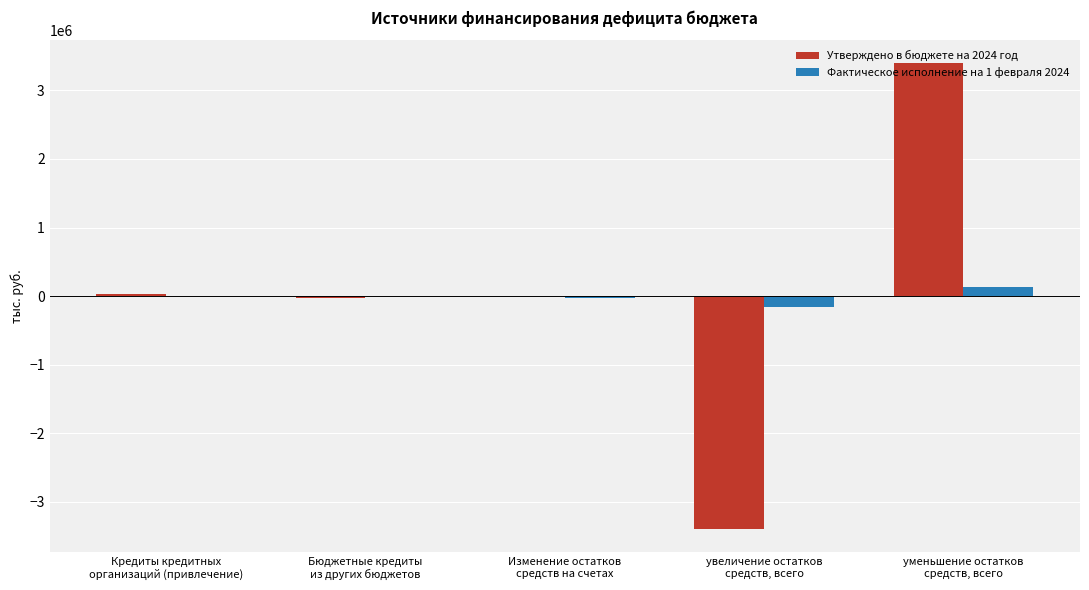

Which category has the highest value across all series?

уменьшение остатков
средств, всего